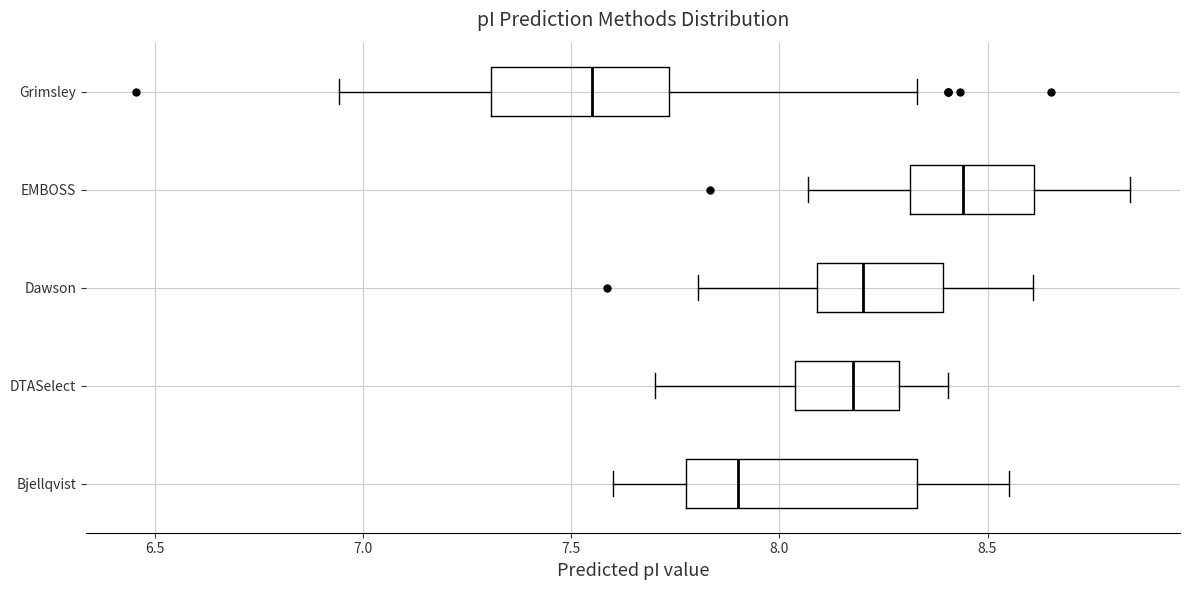

Which box's median line is the furthest to the left?

Grimsley